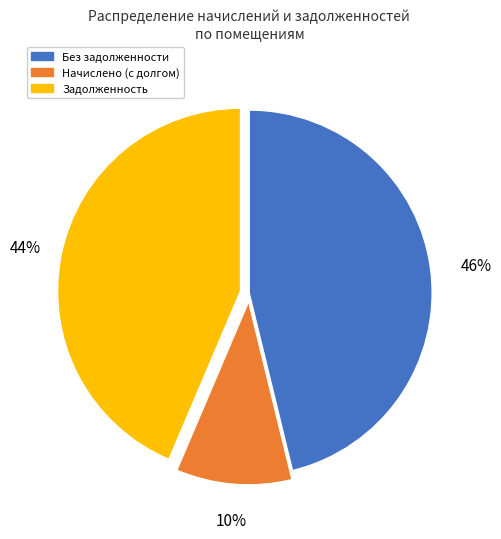

Is there any slice that represents more than half of the pie?

No